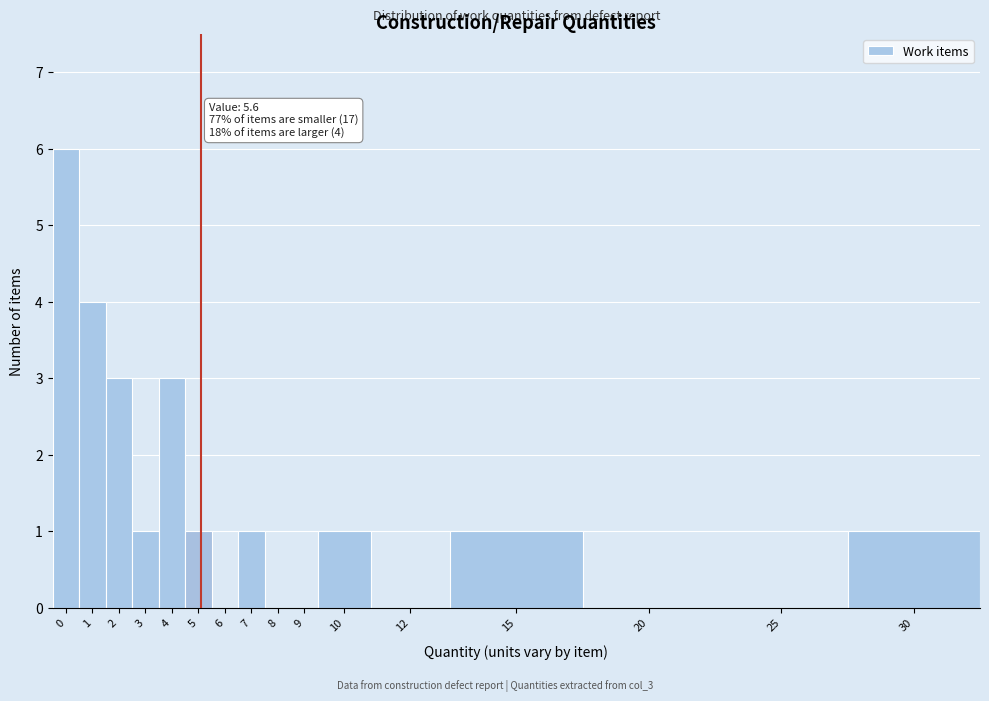

Reading right to left, extract all data points from this chart.

30=1	25=0	20=0	15=1	12=0	10=1	9=0	8=0	7=1	6=0	5=1	4=3	3=1	2=3	1=4	0=6